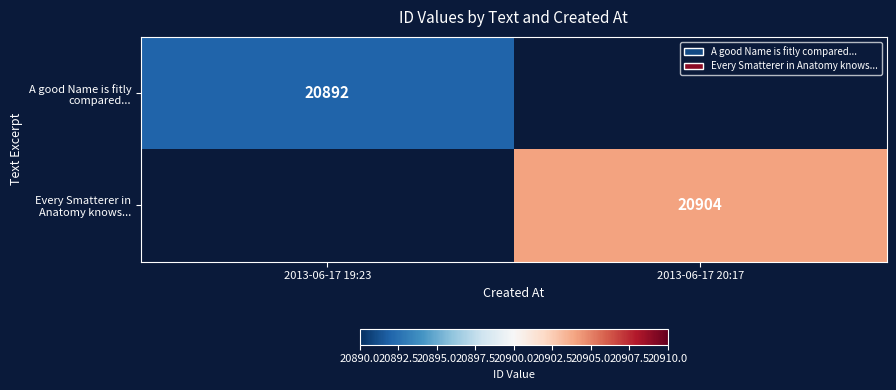

True or false: A good Name is fitly compared... has a value of 5811 at 2013-06-17 19:23.

False